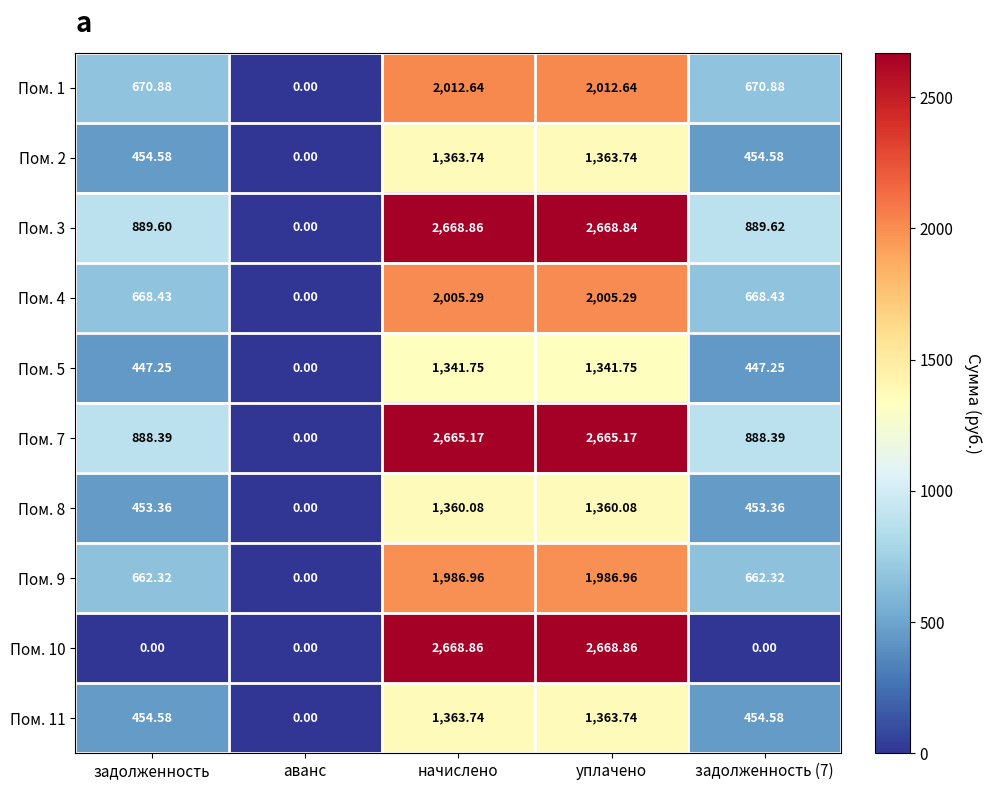

Where does the Пом. 11 series first go above 454?

задолженность